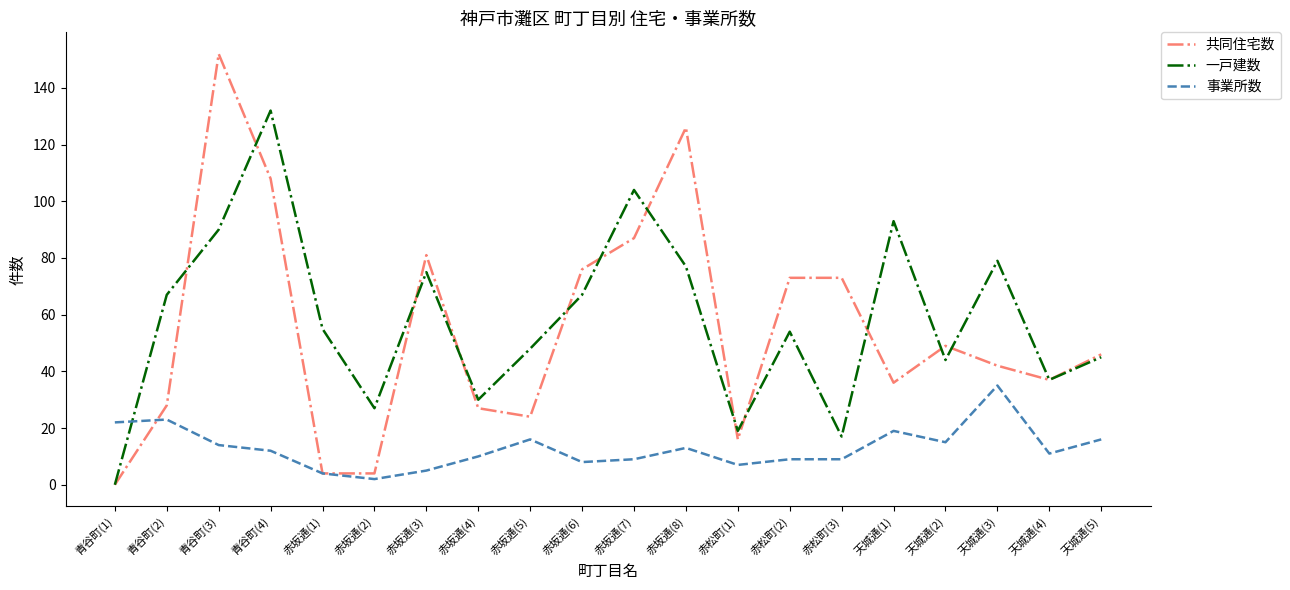

Is the value of 一戸建数 at 青谷町(4) greater than the value of 事業所数 at 天城通(2)?

Yes